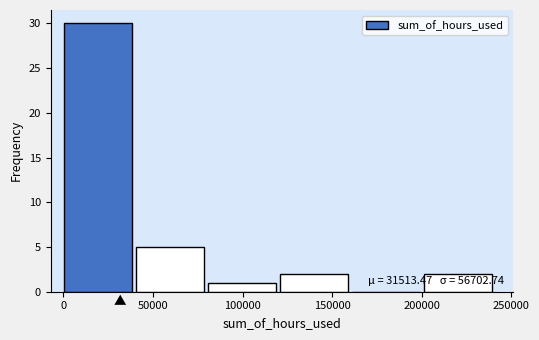

Over which range of the x-axis is the bar tallest?

0 to 40000